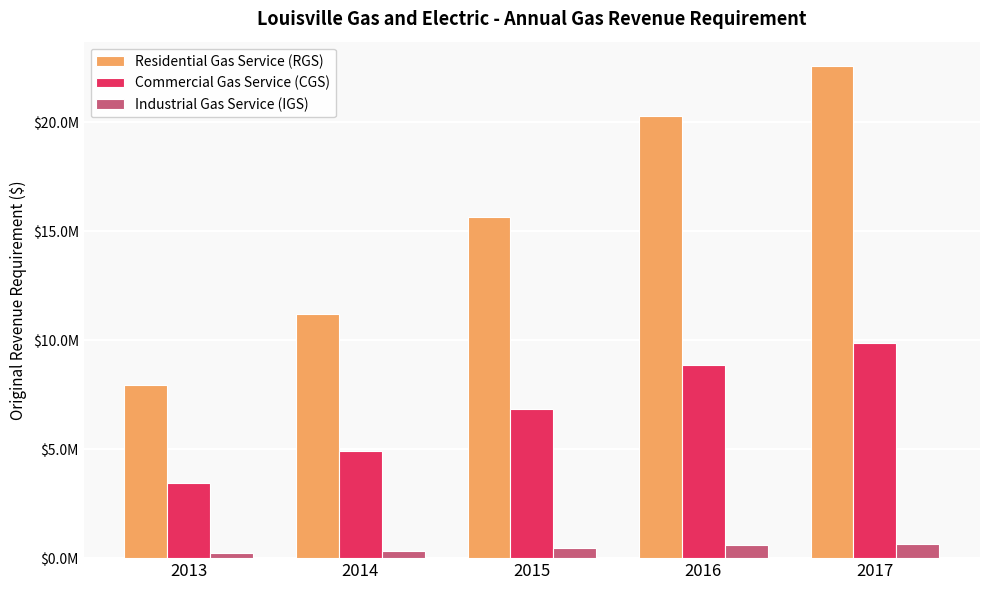

Does the chart contain stacked bars?

No